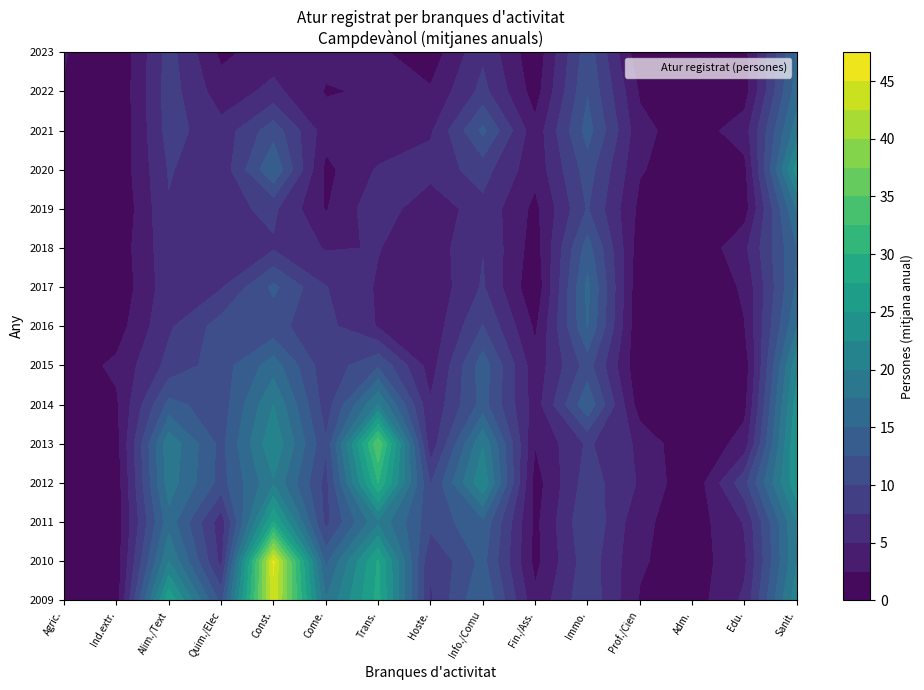

What is the spread (max minus min) of values at 5?

15.8